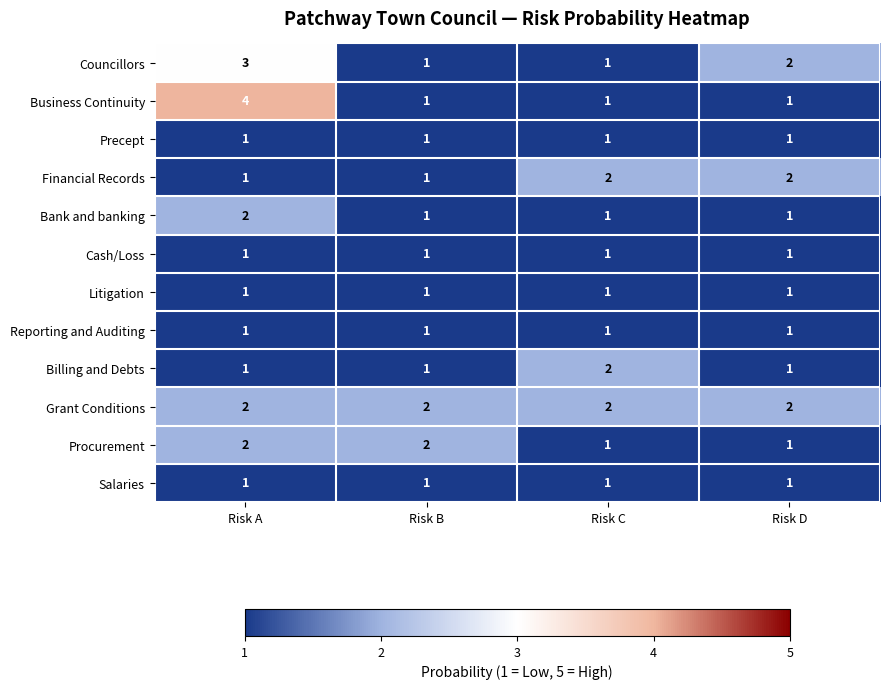

Is it true that Grant Conditions equals 1 at Risk C?

False